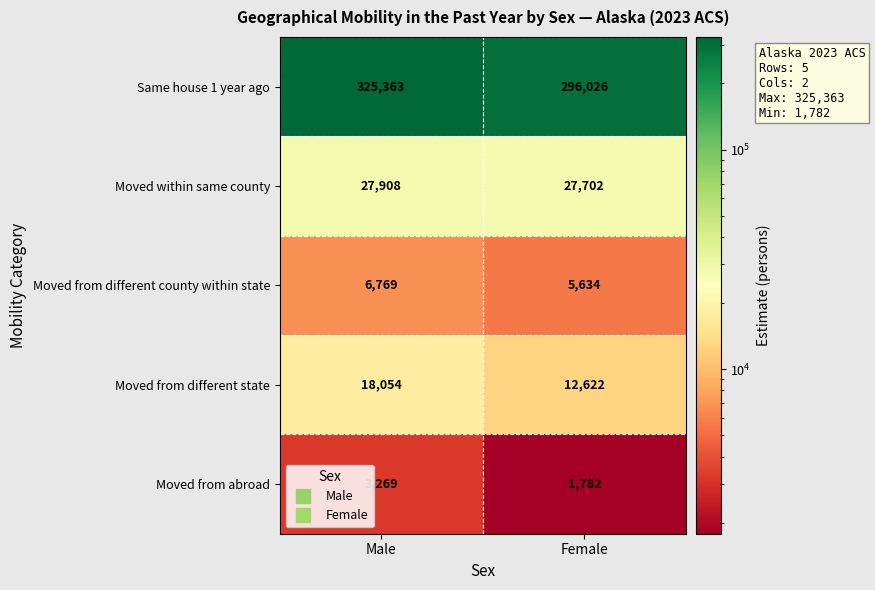

Reading right to left, what are all the values shown in this chart?

Same house 1 year ago: Female=296026	Male=325363
Moved within same county: Female=27702	Male=27908
Moved from different county within state: Female=5634	Male=6769
Moved from different state: Female=12622	Male=18054
Moved from abroad: Female=1782	Male=3269